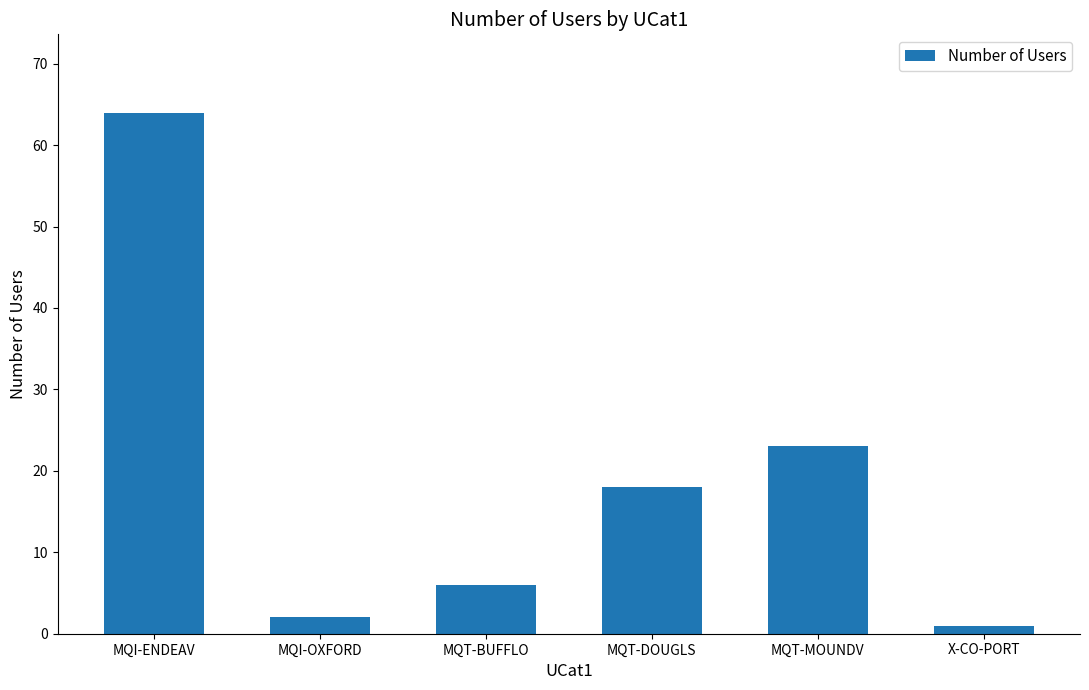

Reading left to right, transcribe all the data shown in this chart.

64	2	6	18	23	1